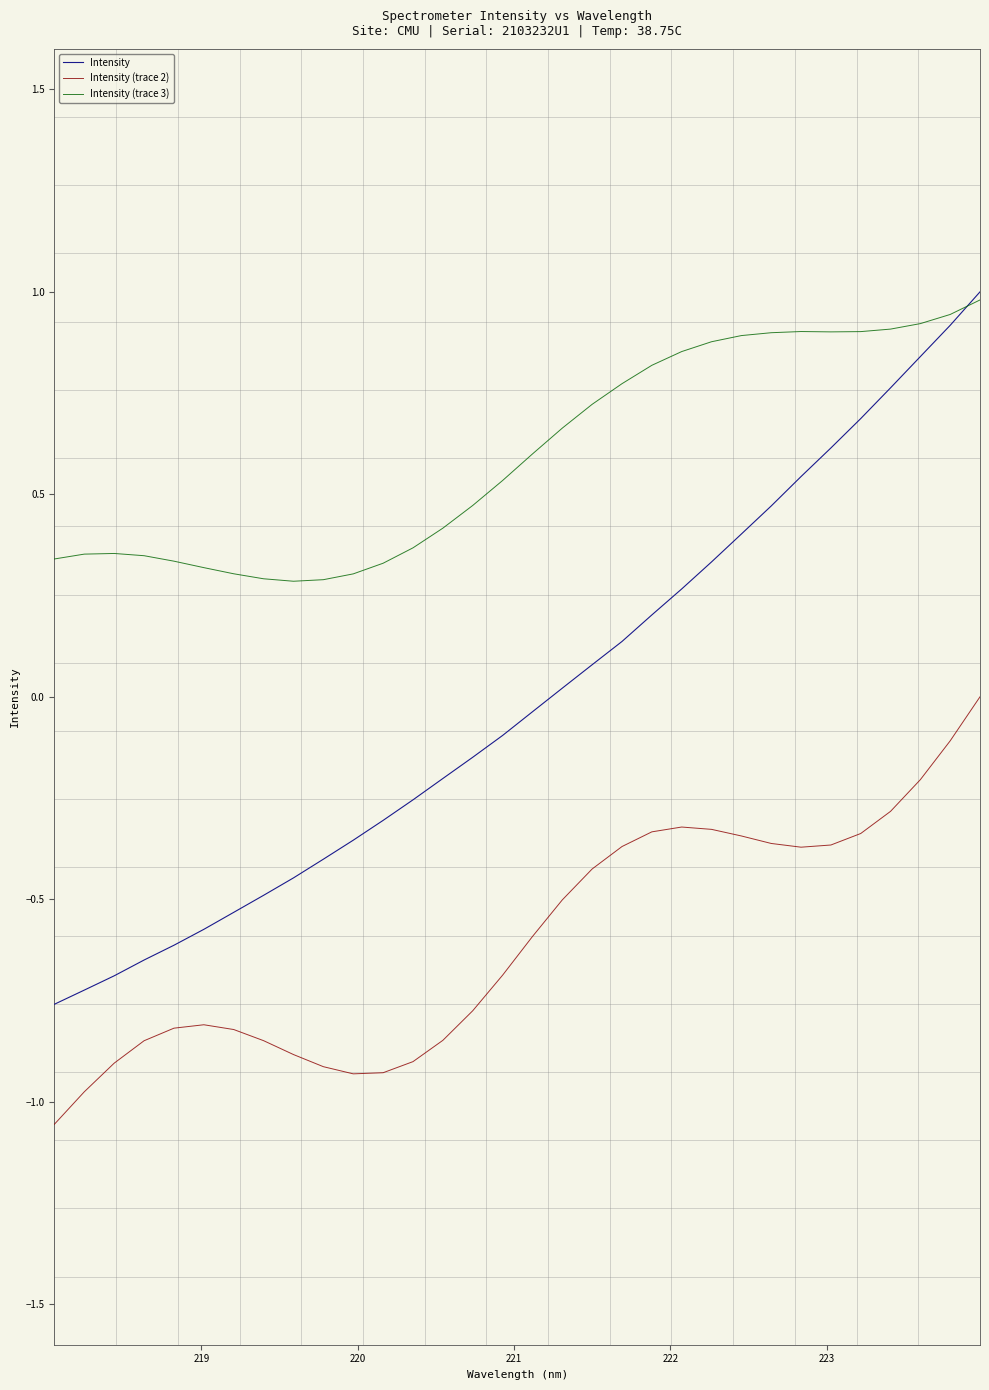

In Intensity (trace 2), how many points are higher than both neighbors (excluding endpoints)?

2